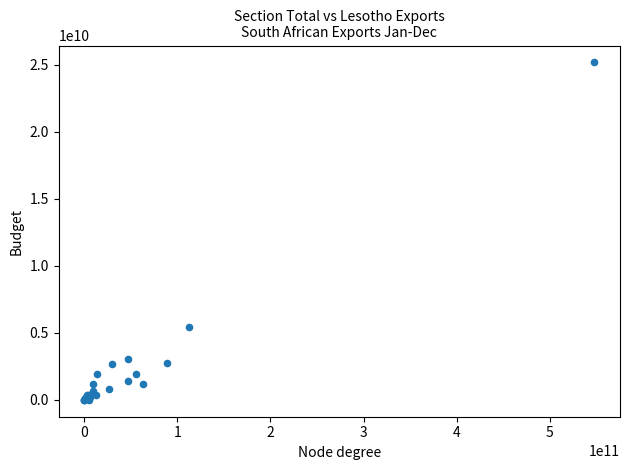

What Y value in the scatter plot is closest to 12581045253?

5427023987